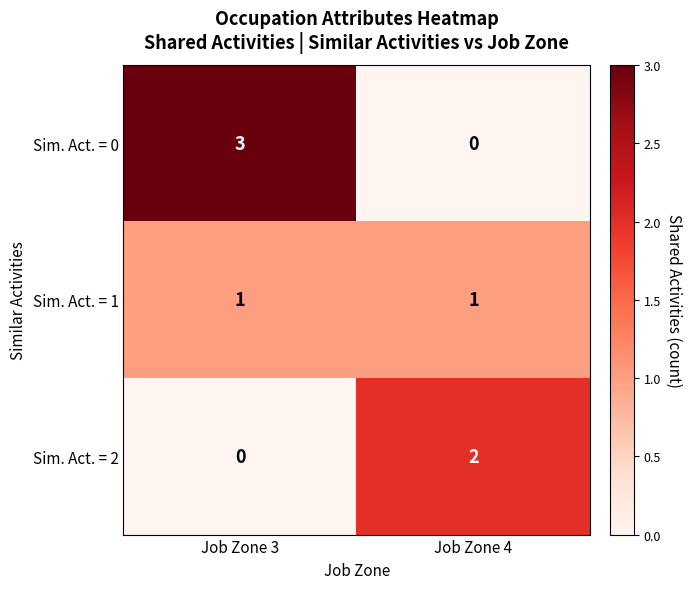

At which label does Sim. Act. = 0 reach its peak?

Job Zone 3